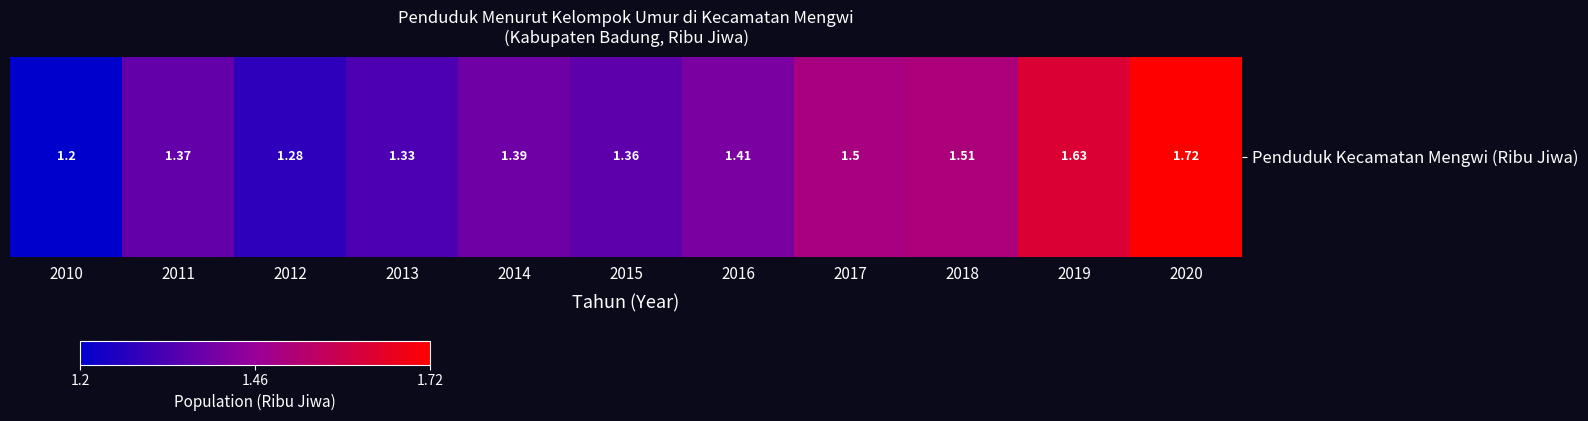

What is the ratio of the value at 2015 to the value at 2011?

1.0